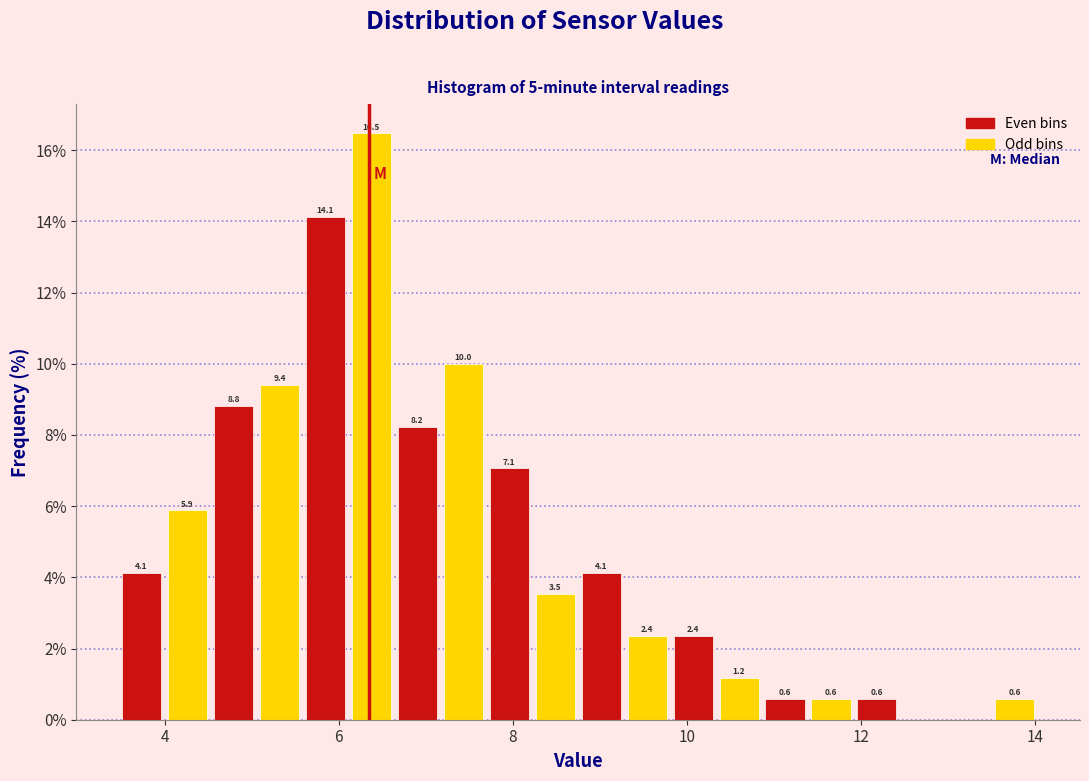

Read against the x-axis, roughly where is the centre of the tallest bar?

6.4